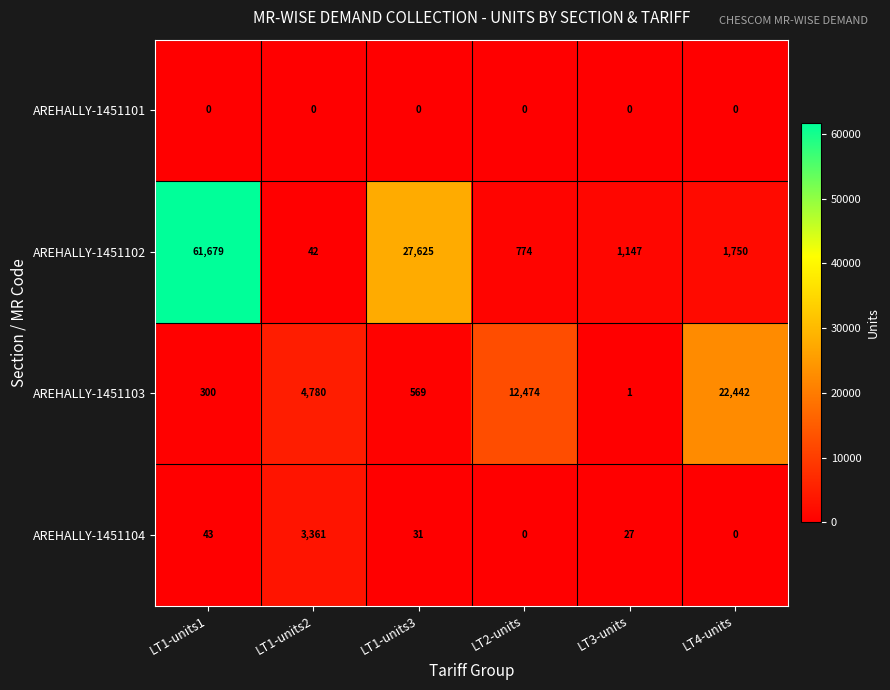

Which category has the highest value in the AREHALLY-1451104 series?

LT1-units2